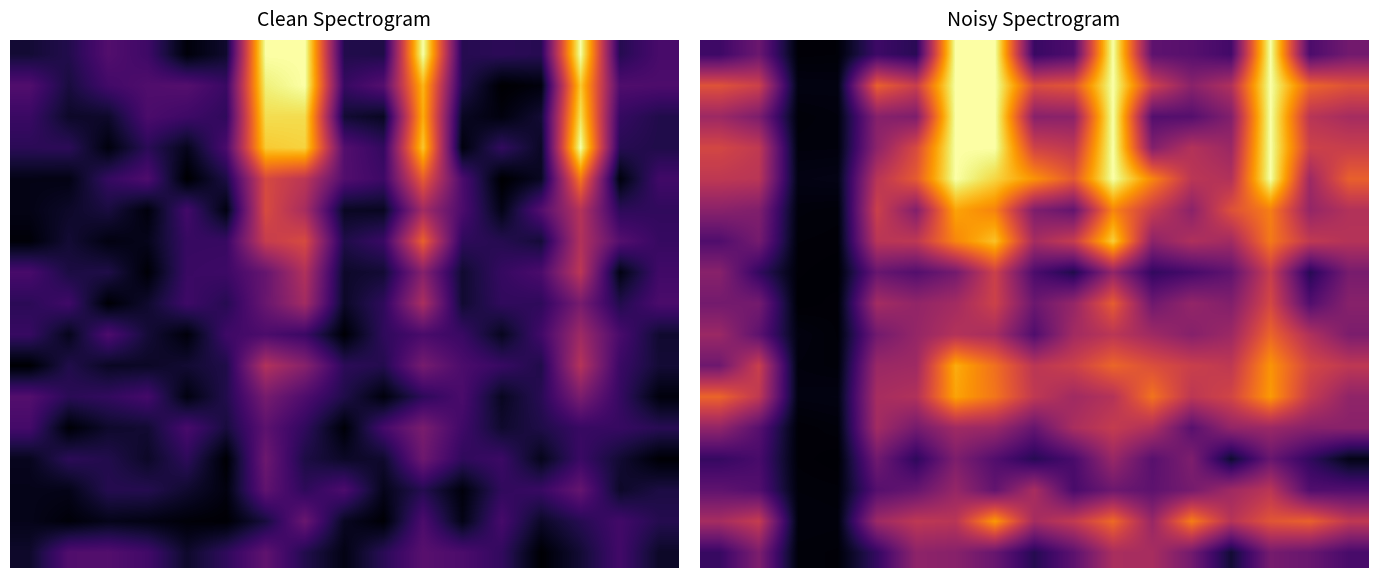

Is it true that 6 equals 44.4 at 8?

True